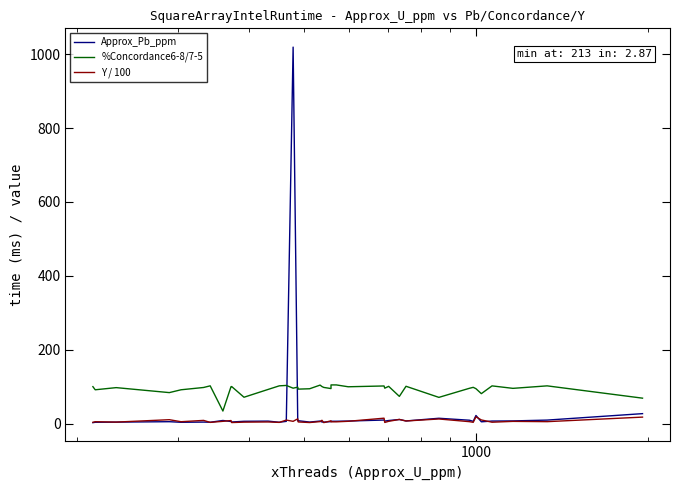

Reading left to right, extract all data points from this chart.

Approx_Pb_ppm: 2.9	3.9	4.3	5.5	3.9	4.5	4.0	8.8	6.0	4.7	6.6	7.1	4.0	6.4	1019.0	7.5	8.1	4.5	7.2	4.7	4.4	5.7	6.7	6.7	7.3	10.0	7.2	8.7	11.5	7.5	14.8	9.5	6.5	22.3	5.2	7.2	7.6	9.8	27.3
%Concordance6-8/7-5: 100.3	91.8	97.7	84.2	91.8	98.1	102.5	34.4	100.3	100.6	71.7	92.8	102.5	103.6	96.2	98.9	93.6	94.6	104.5	100.6	98.2	95.1	105.0	105.0	100.0	102.2	96.2	101.1	74.0	101.3	71.3	95.9	98.5	94.8	81.4	102.4	95.7	102.5	69.2
Y / 100: 3.9	5.4	4.4	10.9	5.4	9.0	3.6	6.5	8.6	3.2	4.3	4.8	3.6	9.8	6.5	13.2	4.8	3.2	5.7	9.3	3.0	7.8	5.1	5.1	6.6	15.0	3.5	6.5	11.6	7.4	12.8	5.6	3.8	18.7	10.2	4.1	6.3	5.6	17.9